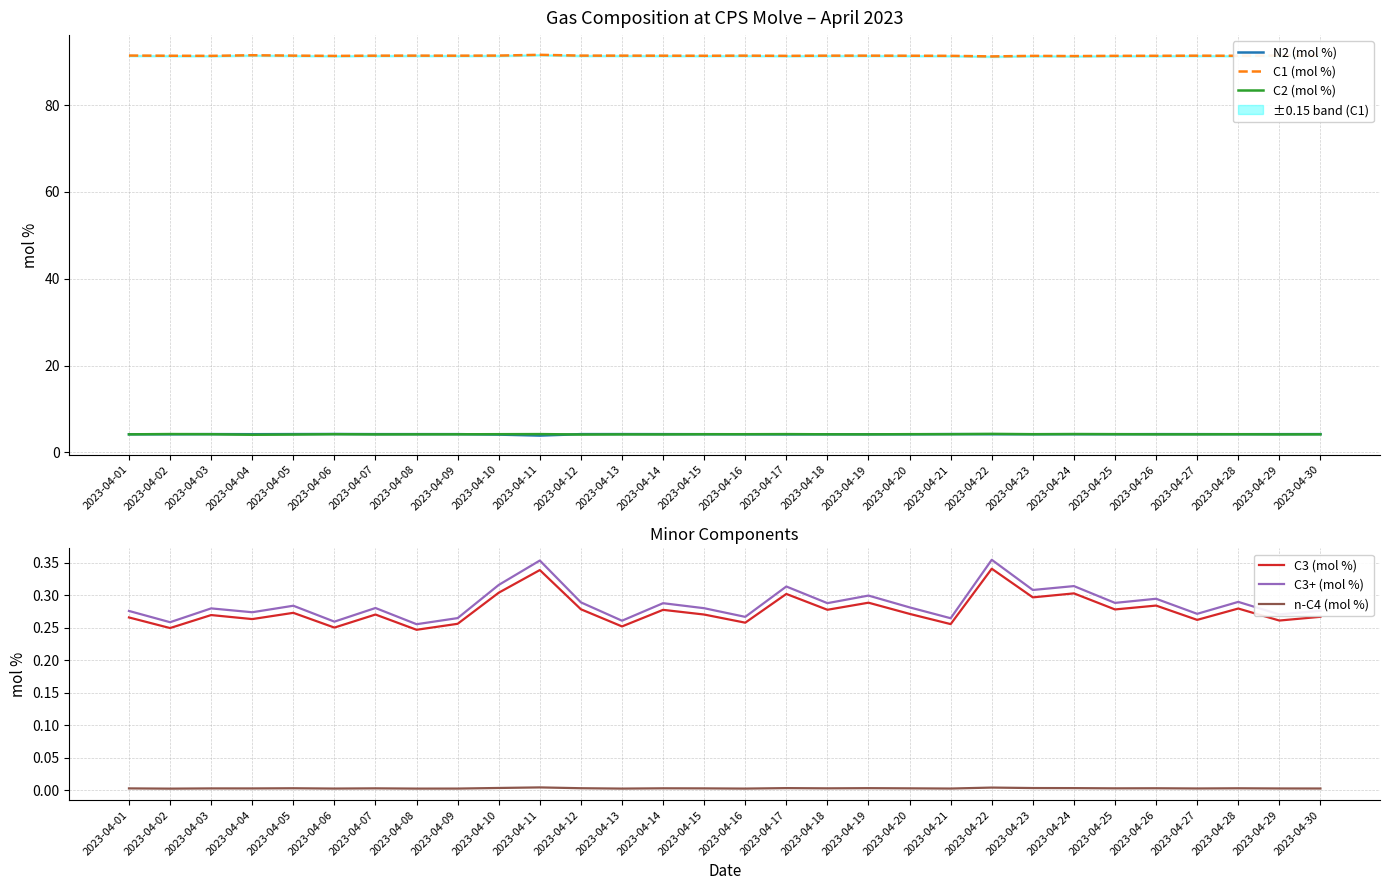

Does the chart display data point markers on the line(s)?

No